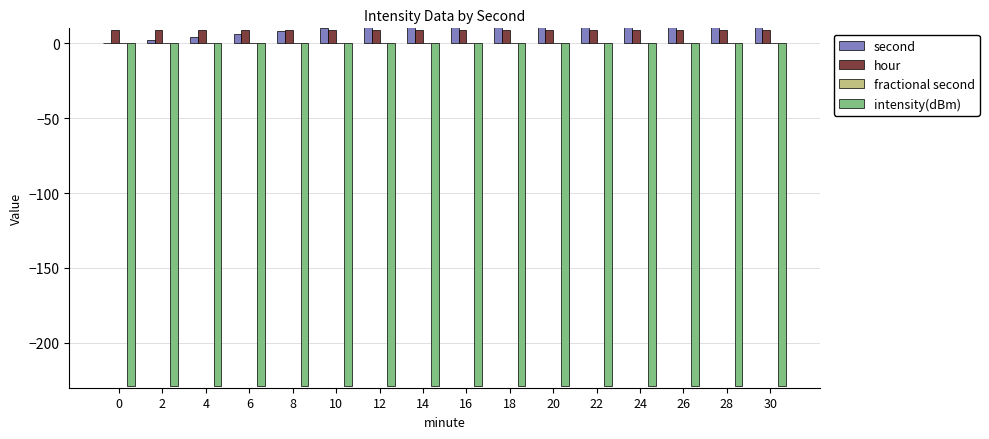

Reading left to right, transcribe all the data shown in this chart.

second: 0=0.0	2=2.0	4=4.0	6=6.0	8=8.0	10=10.0	12=12.0	14=14.0	16=16.0	18=18.0	20=20.0	22=22.0	24=24.0	26=26.0	28=28.0	30=30.0
hour: 0=9.0	2=9.0	4=9.0	6=9.0	8=9.0	10=9.0	12=9.0	14=9.0	16=9.0	18=9.0	20=9.0	22=9.0	24=9.0	26=9.0	28=9.0	30=9.0
fractional second: 0=0.0	2=0.0	4=0.0	6=0.0	8=0.0	10=0.0	12=0.0	14=0.0	16=0.0	18=0.0	20=0.0	22=0.0	24=0.0	26=0.0	28=0.0	30=0.0
intensity(dBm): 0=-228.7	2=-228.7	4=-228.7	6=-228.7	8=-228.7	10=-228.7	12=-228.7	14=-228.7	16=-228.7	18=-228.7	20=-228.7	22=-228.7	24=-228.7	26=-228.7	28=-228.7	30=-228.7